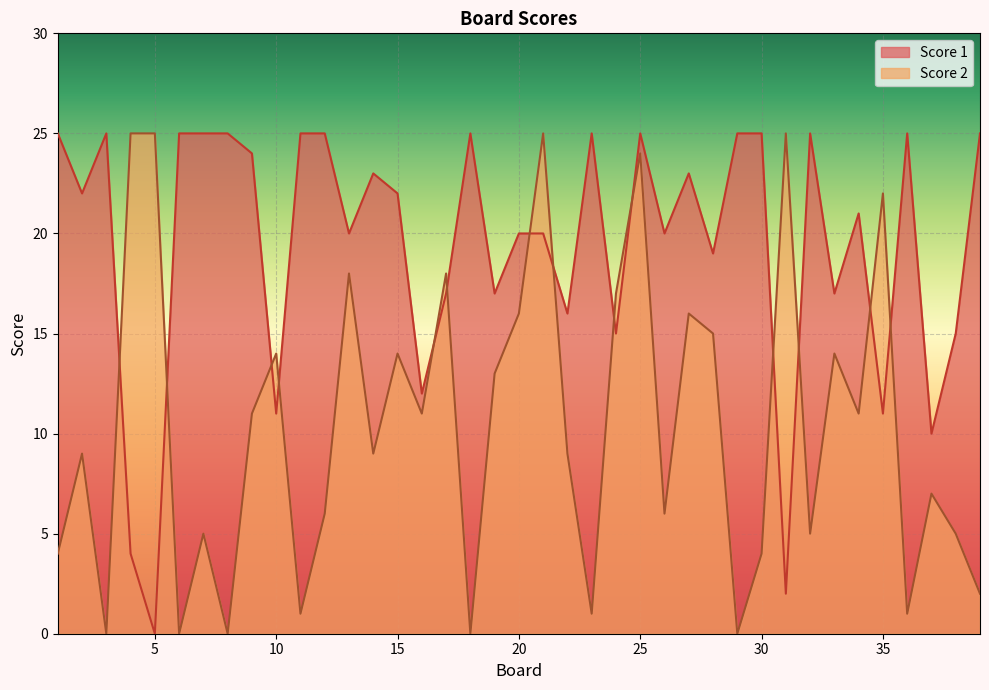

How many positive values does the Score 1 series have?

38